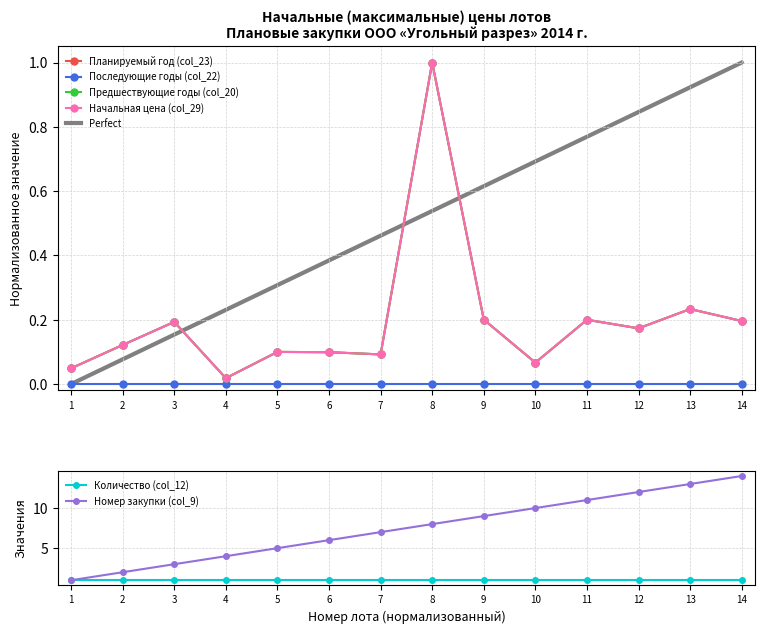

At which category does Планируемый год (col_23) reach its first local peak?

3